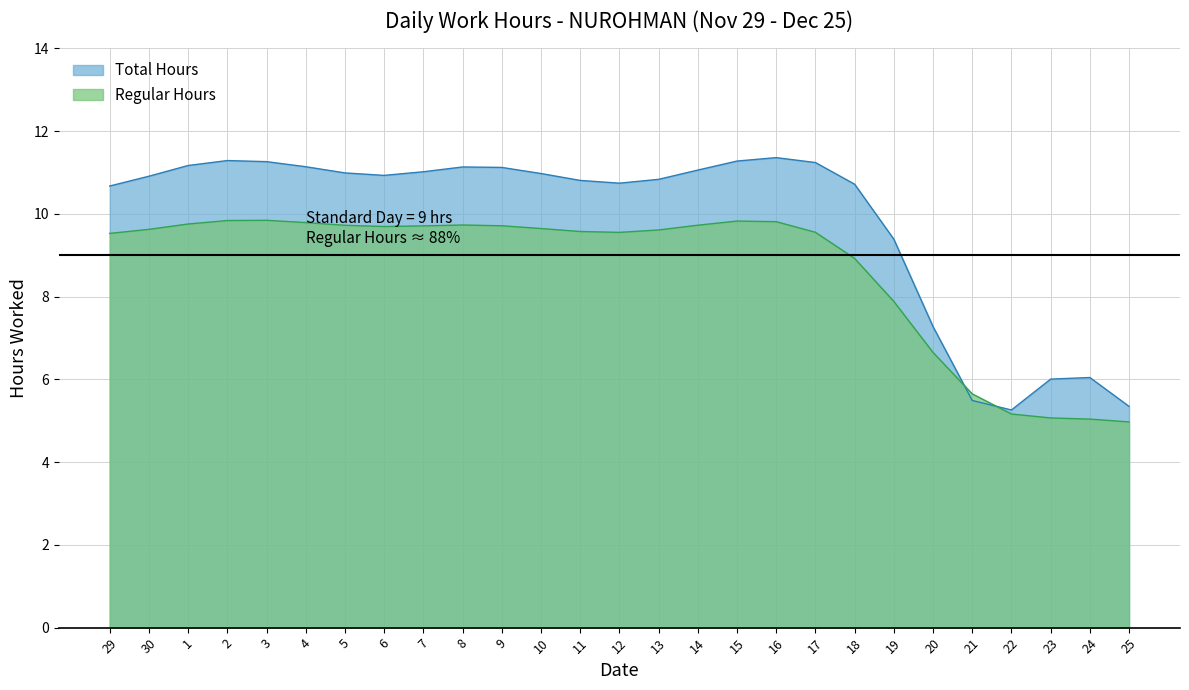

Where does the Total Hours series first go above 10?

29